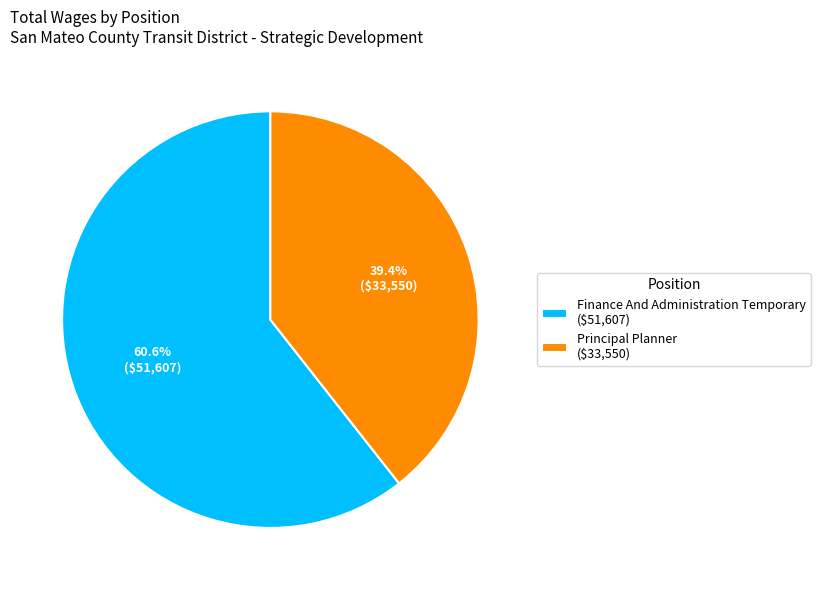

The Finance And Administration Temporary slice represents 61% of the pie. True or false?

True